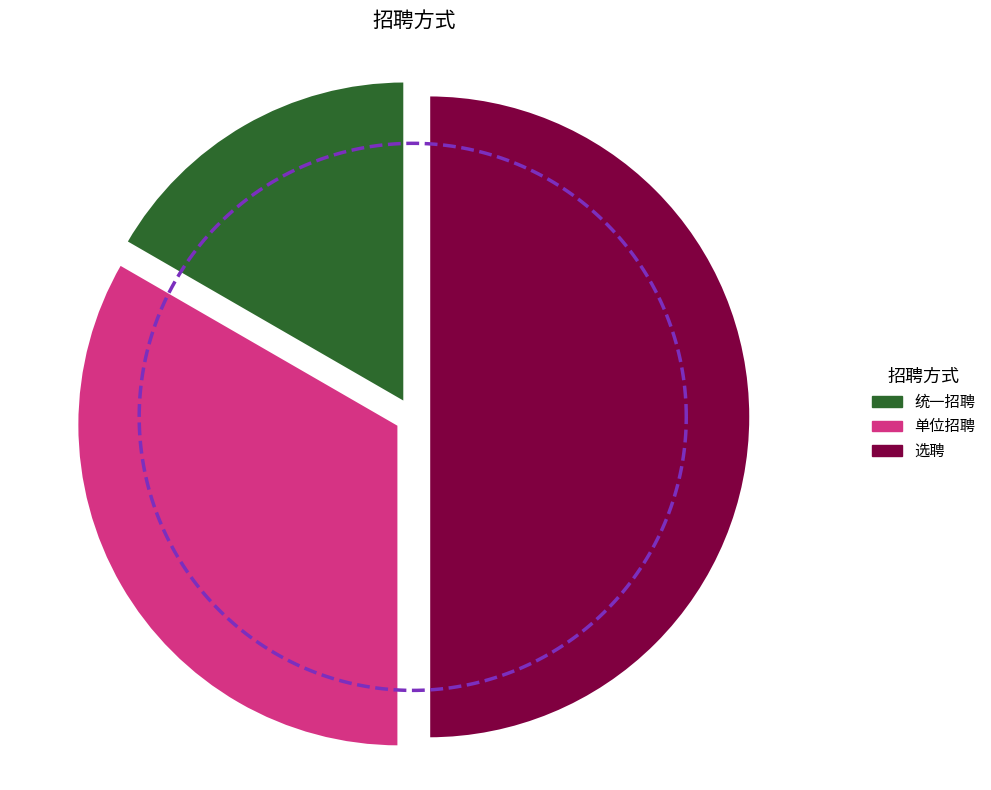

Does 统一招聘 represent more than half of the total?

No